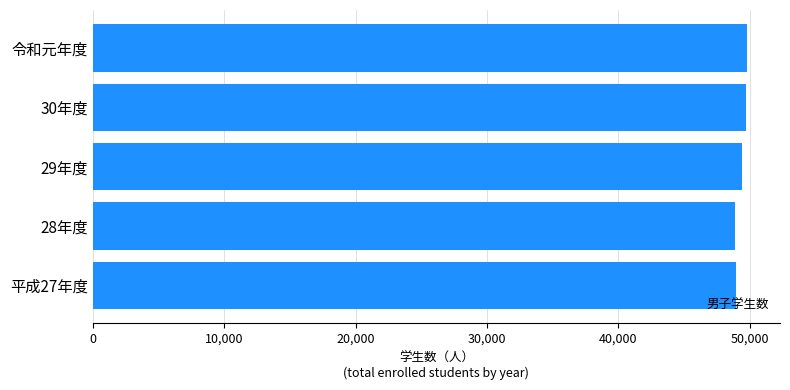

What is the sum of the values at 平成27年度 and 令和元年度?

98763